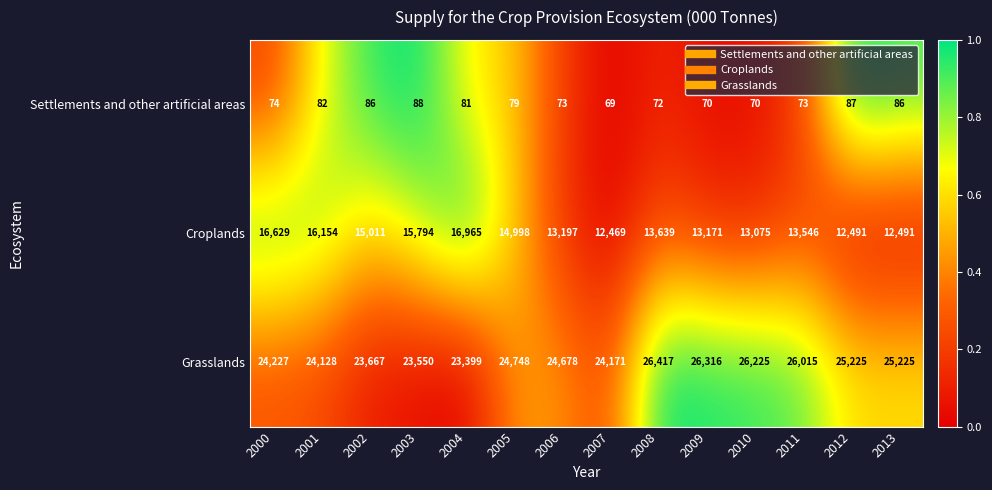

What is the difference between the Grasslands values at 2005 and 2012?

477